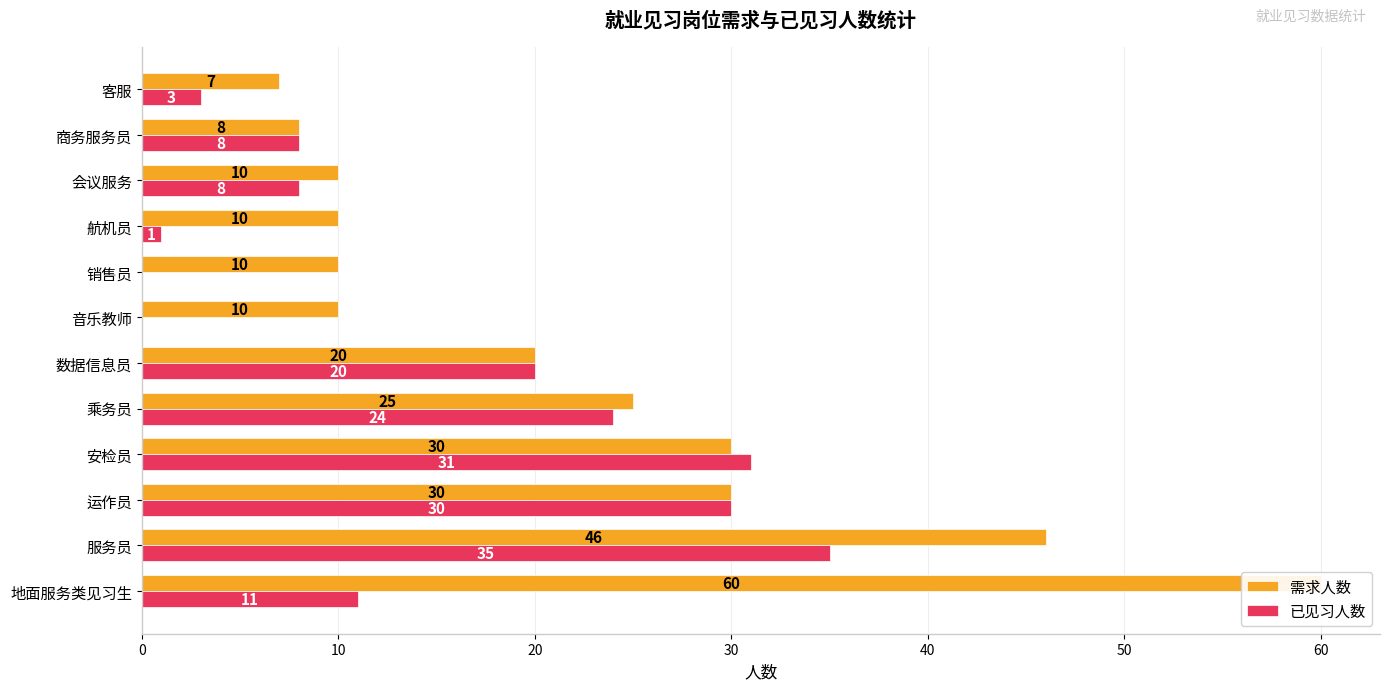

What is the highest value of the 已见习人数 series?

35